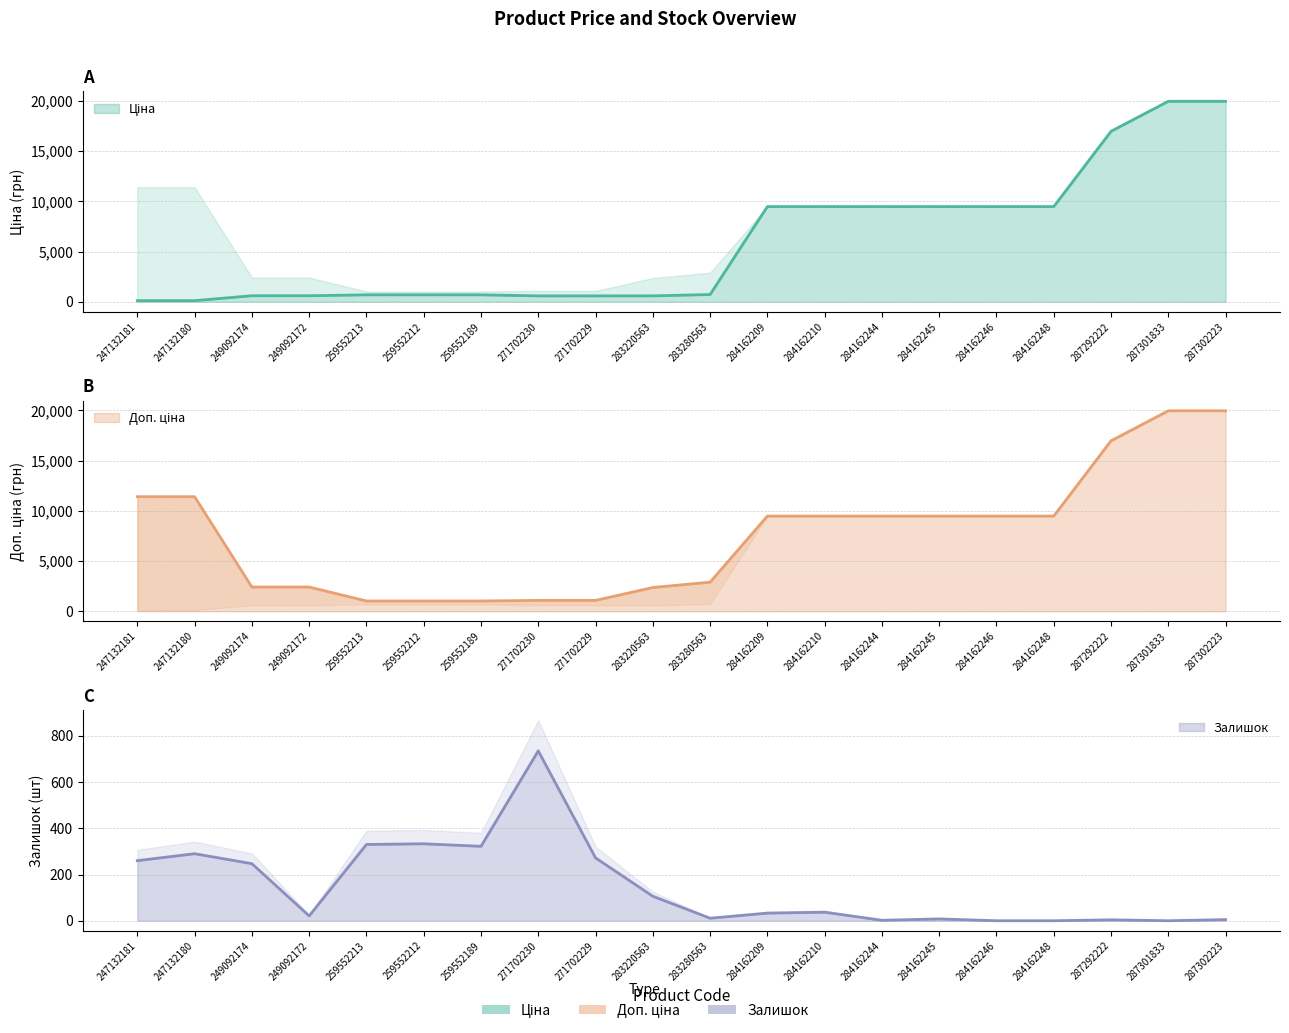

True or false: Доп. ціна has more than 0 points higher than both neighbors.

False